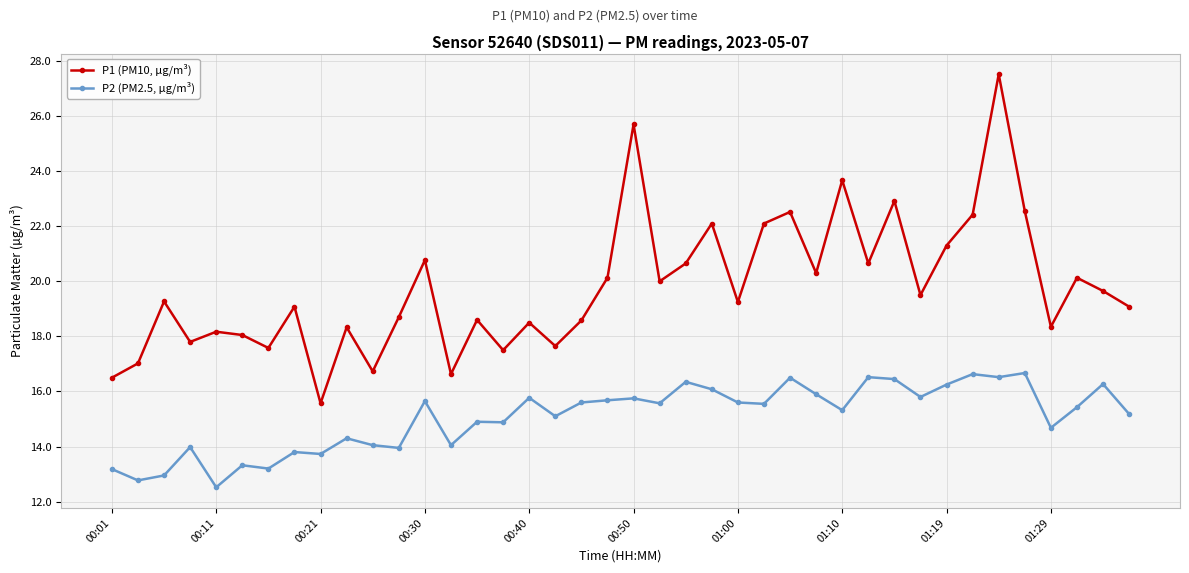

Rank the series by their average value, from highest to lowest.

P1 (PM10, µg/m³), P2 (PM2.5, µg/m³)